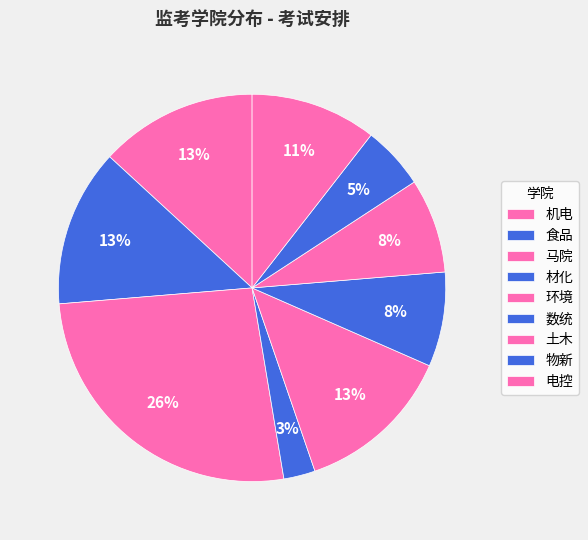

Between 数统 and 物新, which is larger?

数统